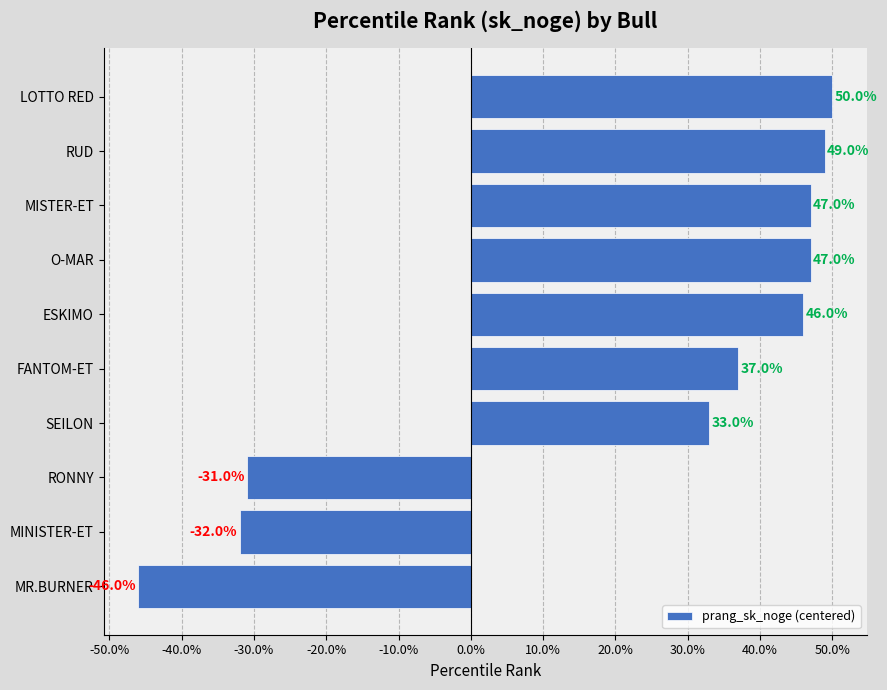

Reading top to bottom, list all the values displayed in this chart.

LOTTO RED=50	RUD=49	MISTER-ET=47	O-MAR=47	ESKIMO=46	FANTOM-ET=37	SEILON=33	RONNY=-31	MINISTER-ET=-32	MR.BURNER=-46